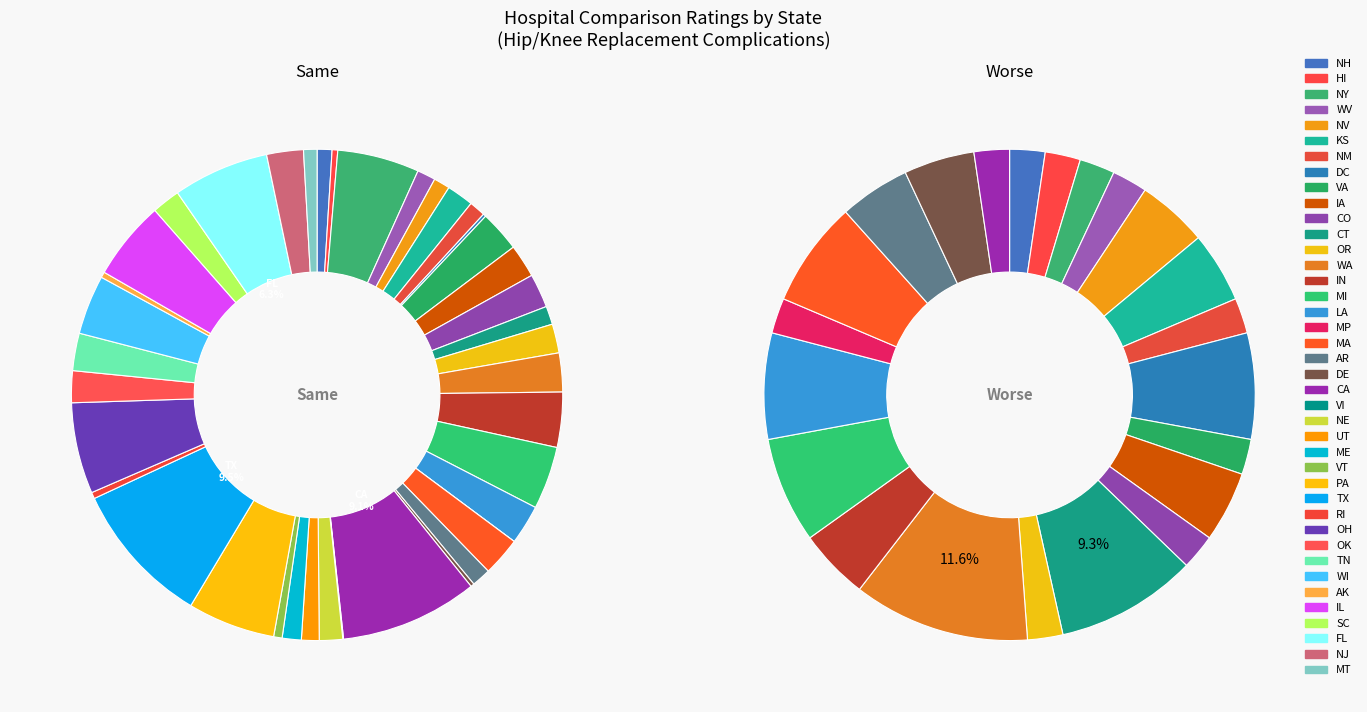

Is there a majority slice in this chart?

No